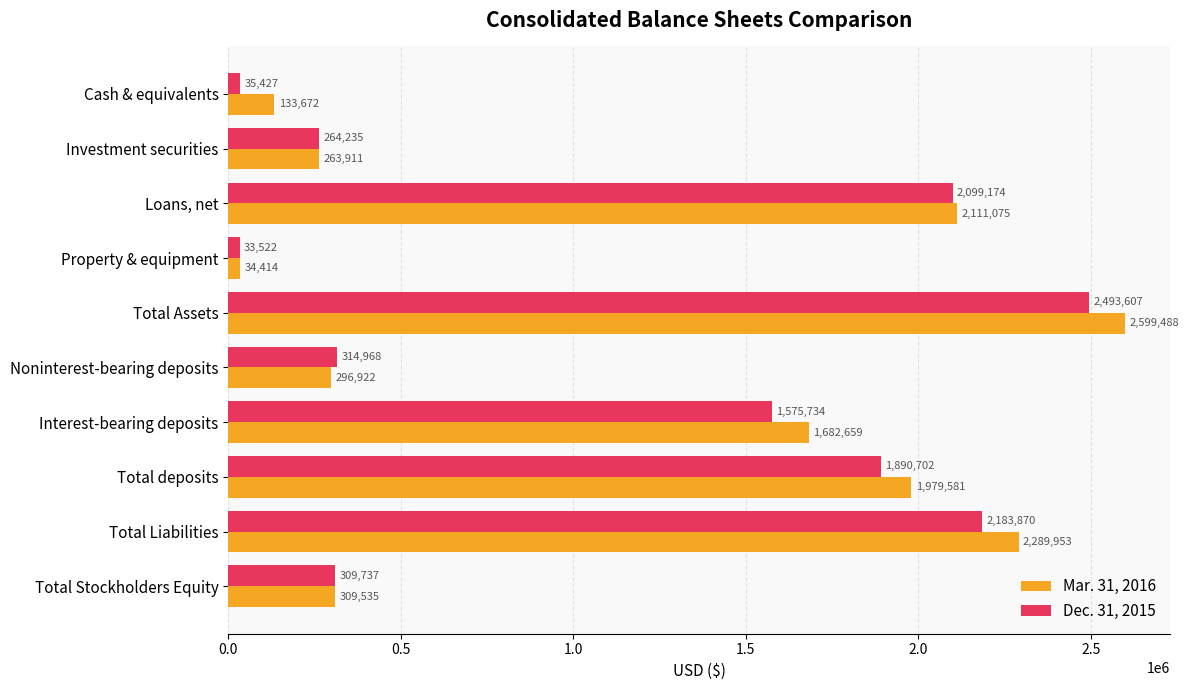

Which series has the widest spread of values?

Mar. 31, 2016